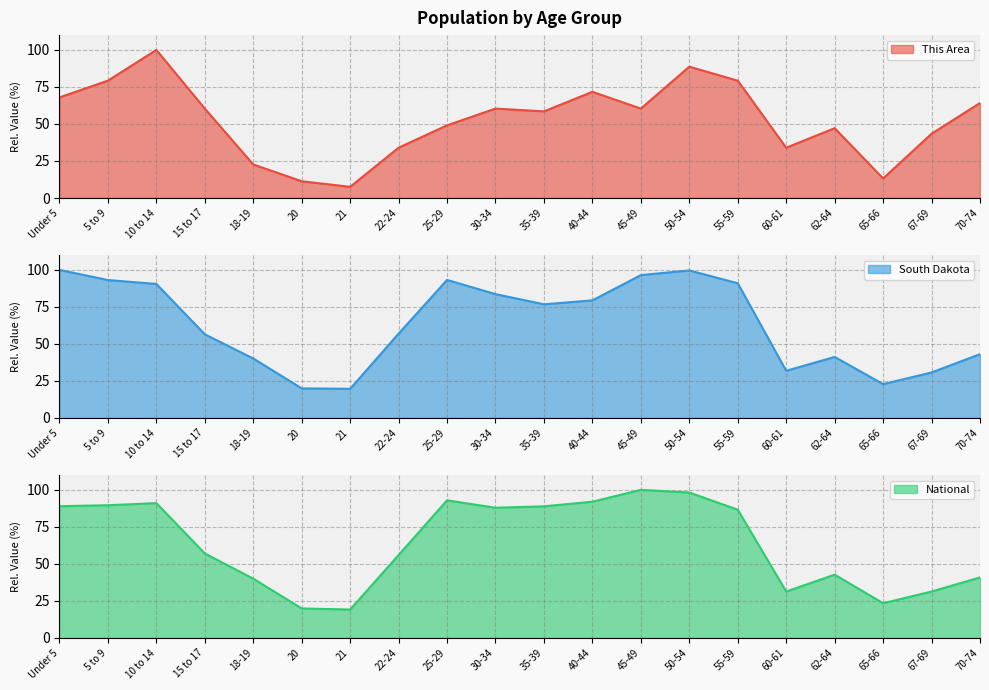

The This Area series shows 82.1 at 25-29. True or false?

False